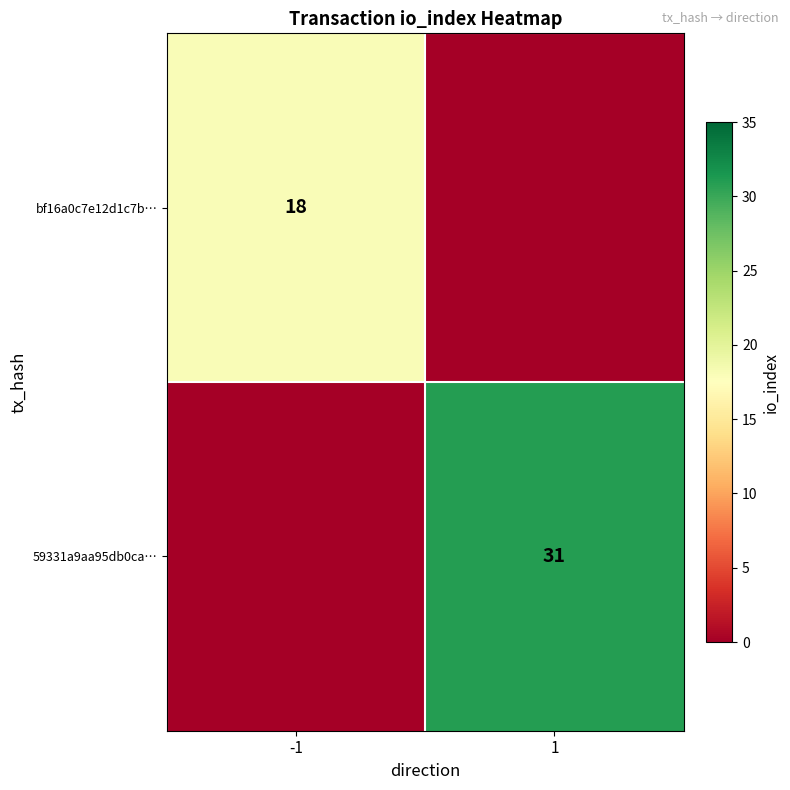

True or false: 59331a9aa95db0ca… has a value of 43 at 1.

False